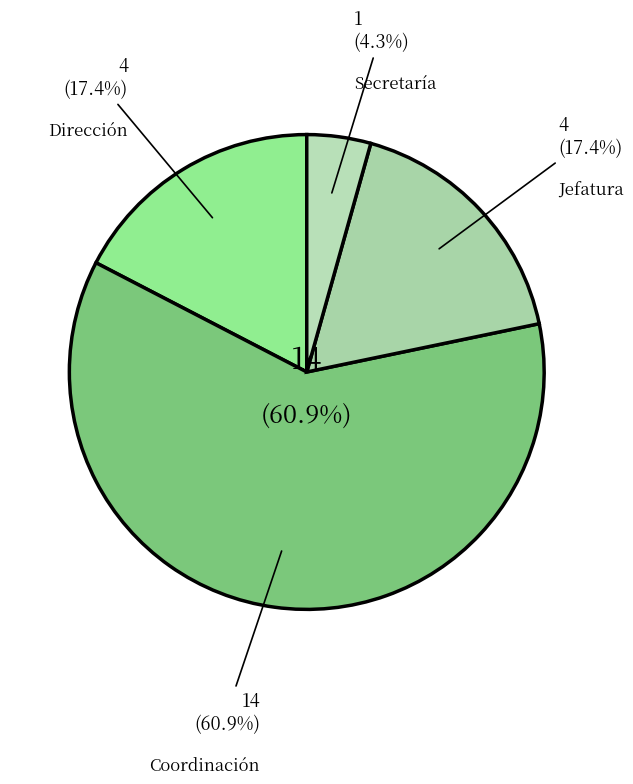

Is it true that Coordinación is 39% of the pie?

False